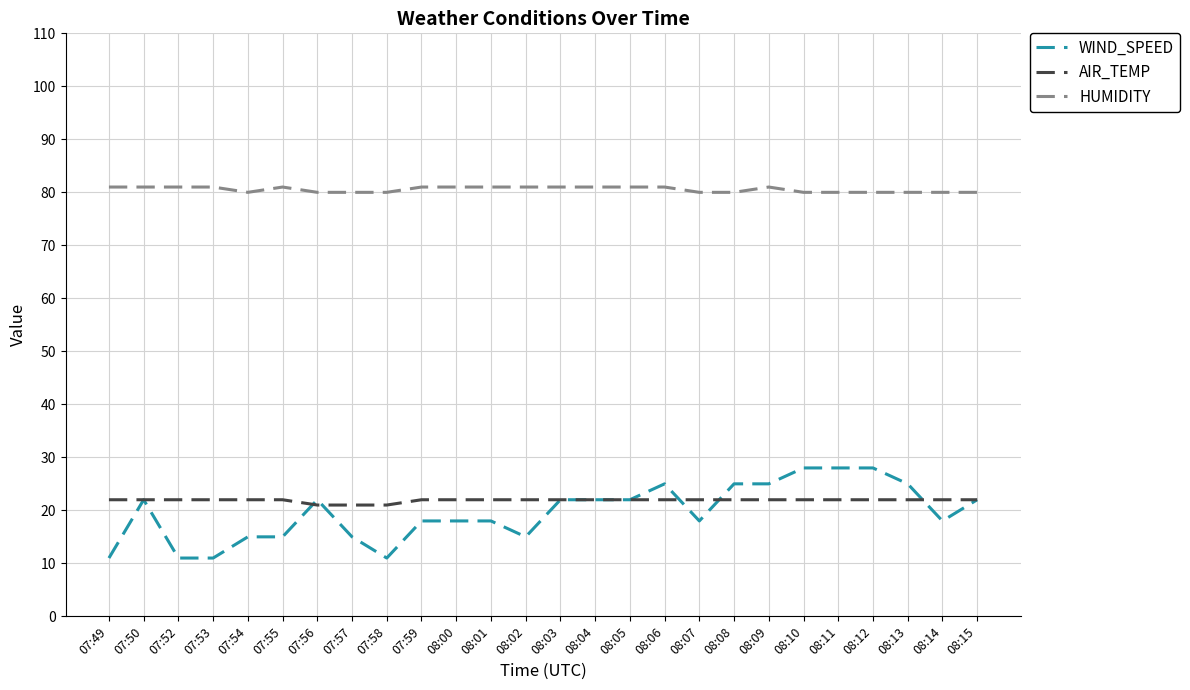

What is the difference between the highest and lowest values at 07:56?

59